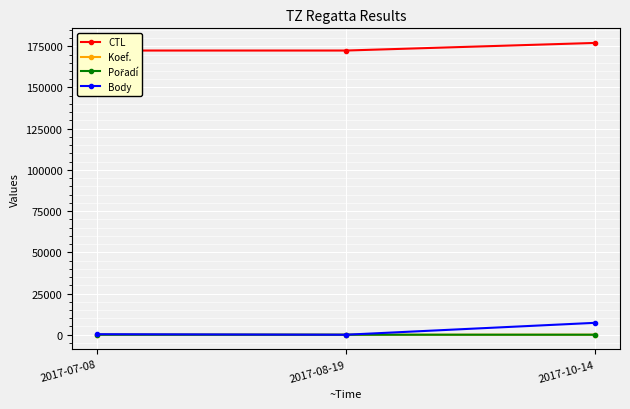

Reading left to right, list all the values displayed in this chart.

CTL: 172409	172414	177030
Koef.: 3	0	12
Pořadí: 7	0	6
Body: 303	0	7219